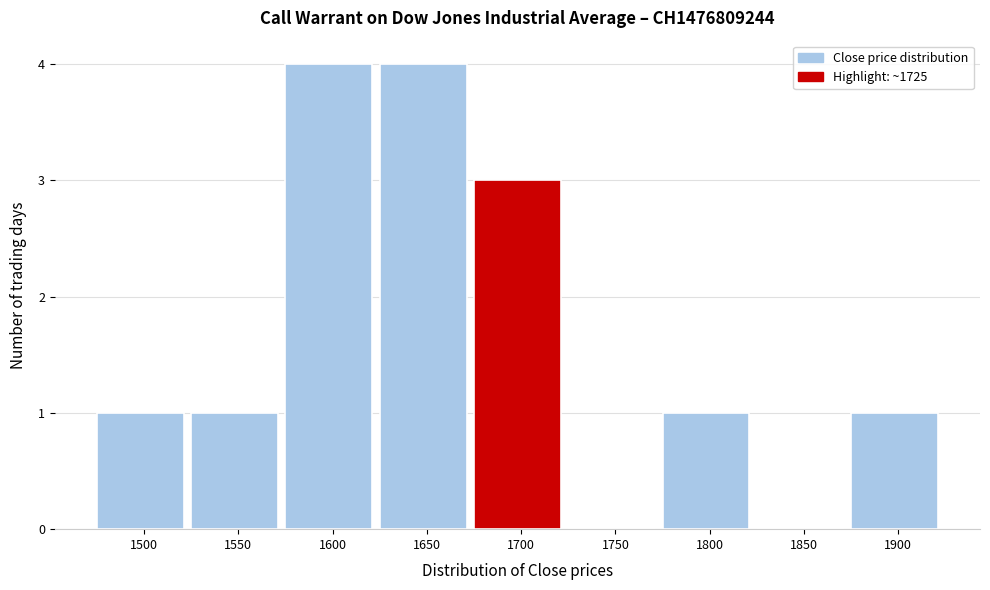

Reading left to right, transcribe all the data shown in this chart.

1500=1	1550=1	1600=4	1650=4	1700=3	1750=0	1800=1	1850=0	1900=1